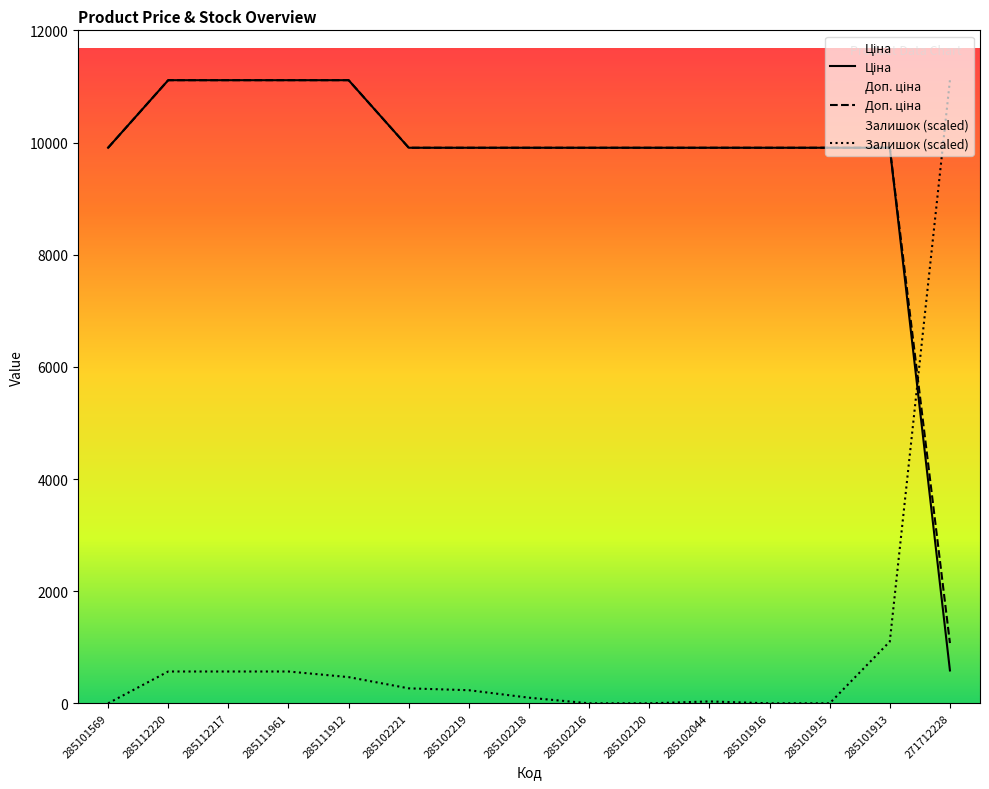

True or false: Залишок and Ціна cross at least once.

True